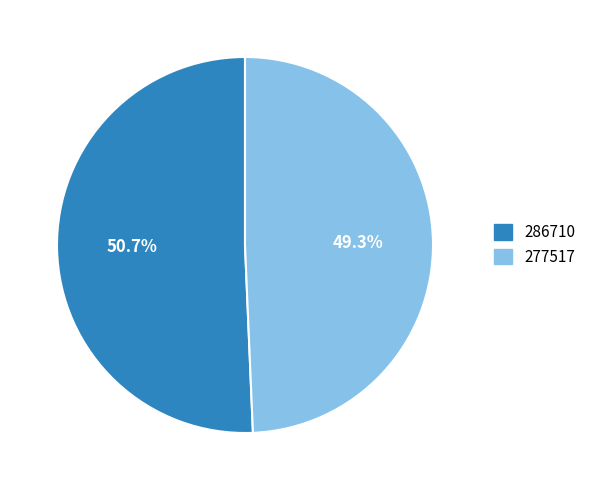

To the nearest percent, what is the combined percentage of 286710 and 277517?

100%